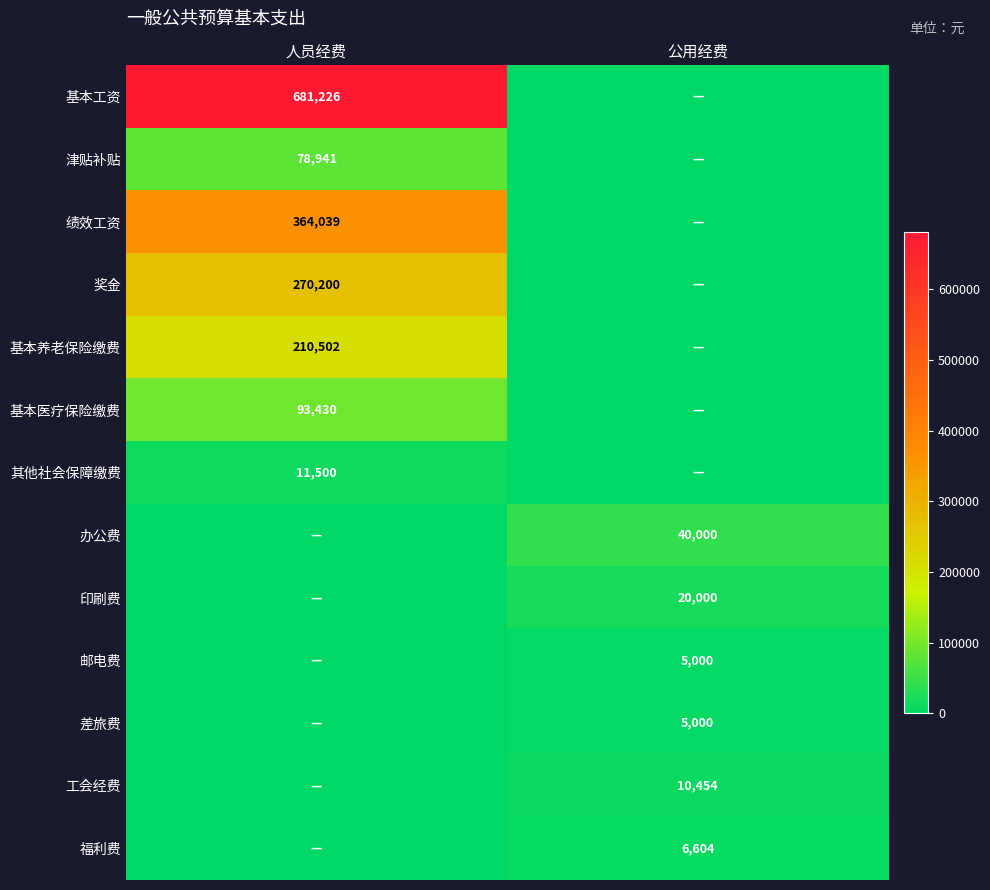

The 邮电费 series shows 5000 at 公用经费. True or false?

True